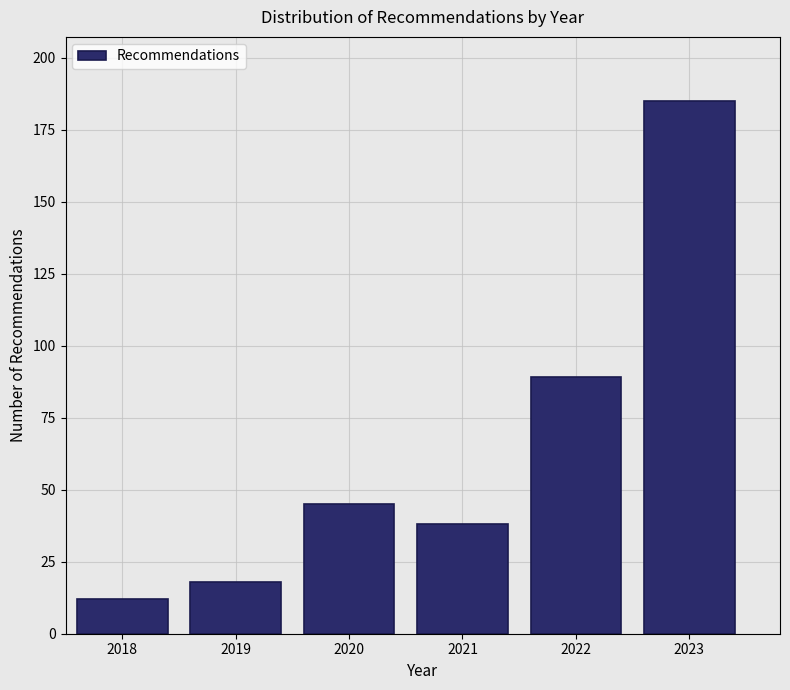

Reading left to right, what are all the values shown in this chart?

12	18	45	38	89	185